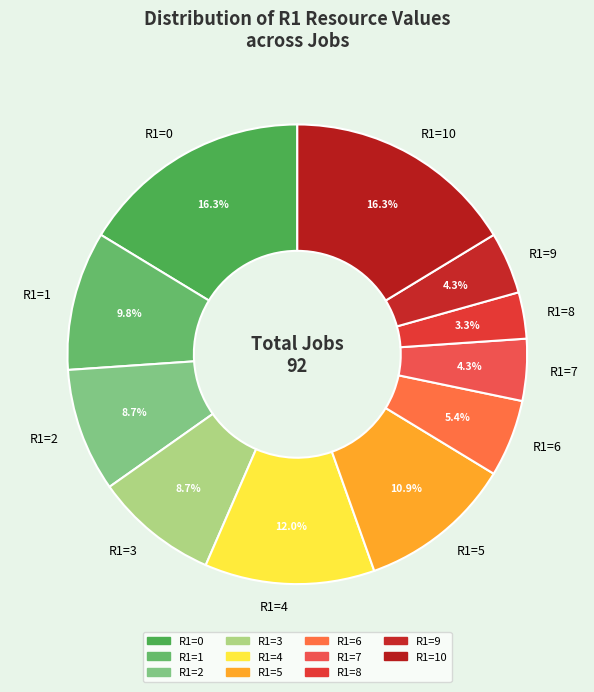

Which category has the smallest portion of the pie?

R1=8